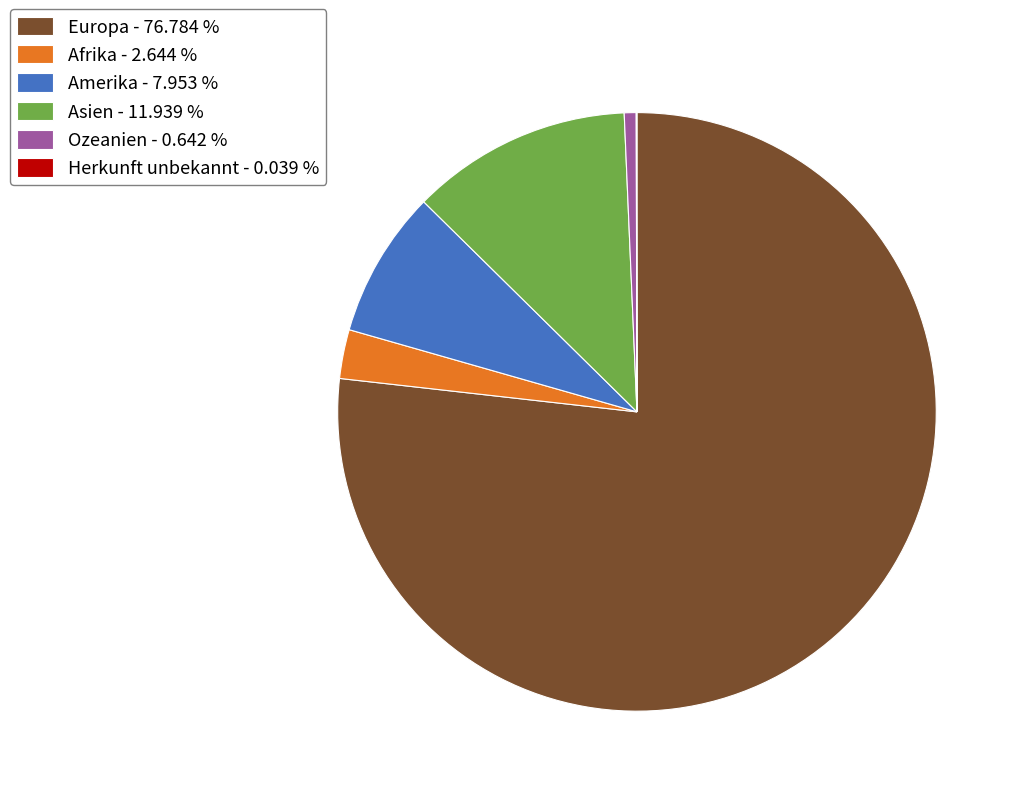

Is there a majority slice in this chart?

Yes